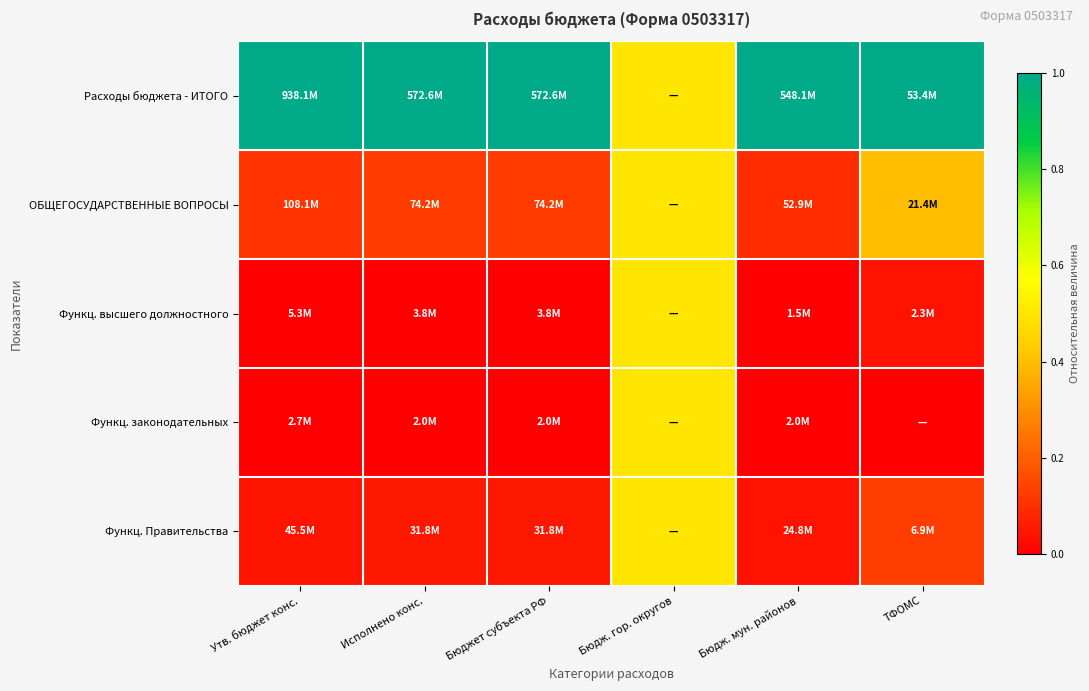

Which label corresponds to the smallest value in the chart?

Бюдж. мун. районов